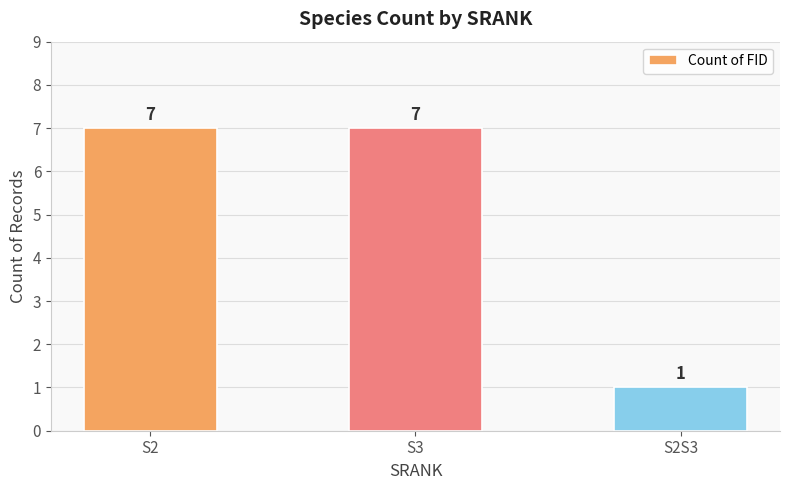

Reading left to right, transcribe all the data shown in this chart.

S2=7	S3=7	S2S3=1